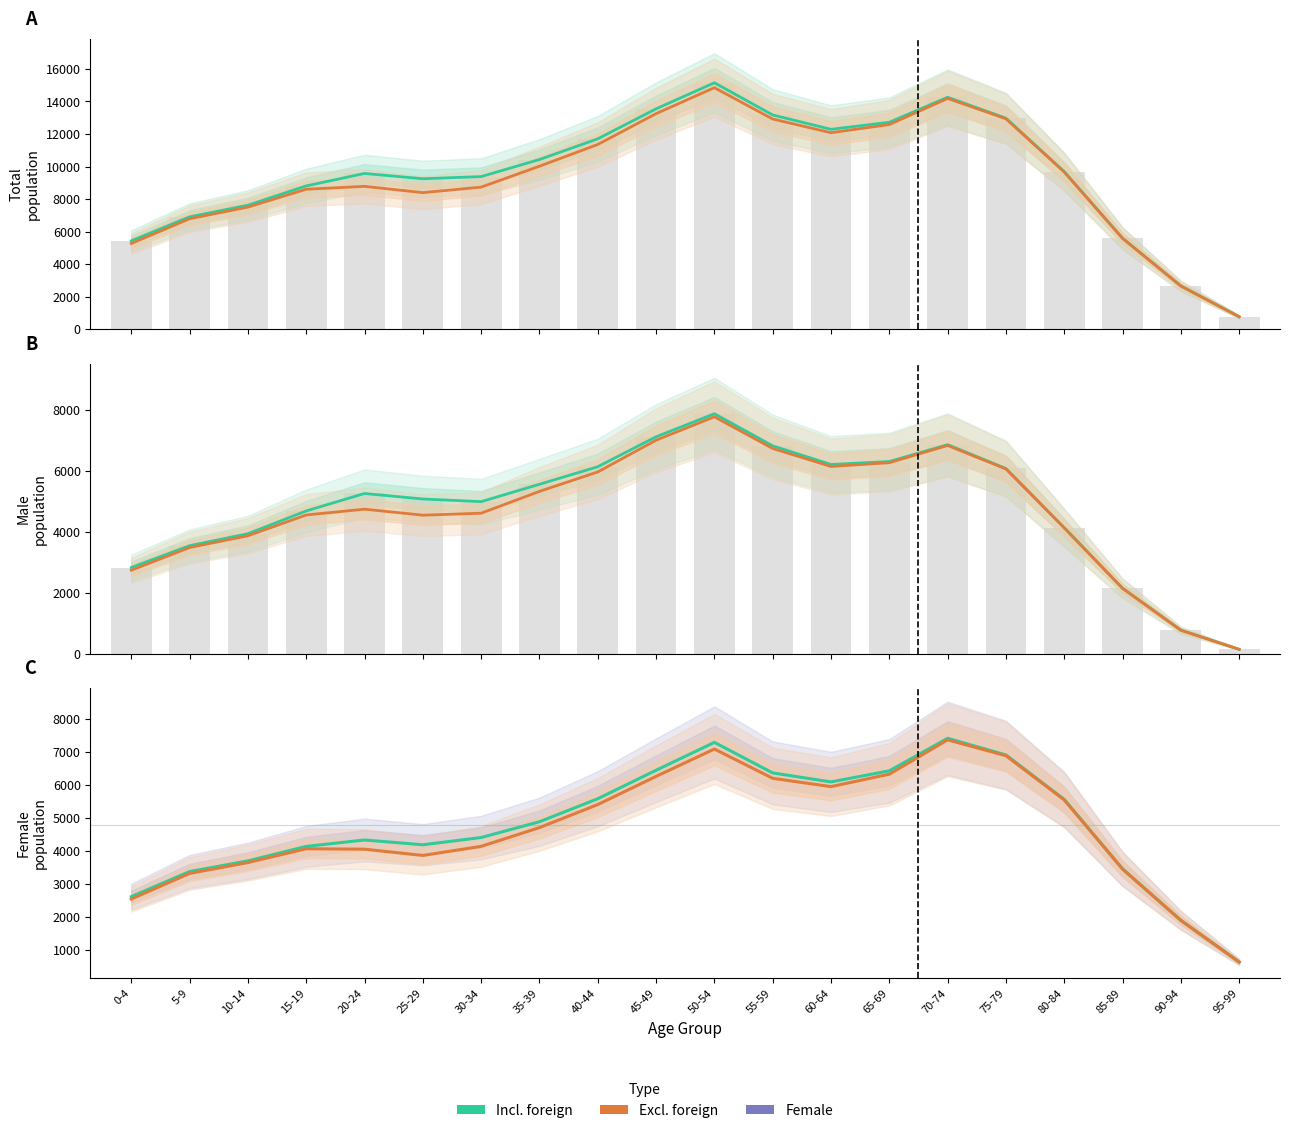

What is the difference between the Total (incl. foreign) values at 60-64 and 90-94?

9629